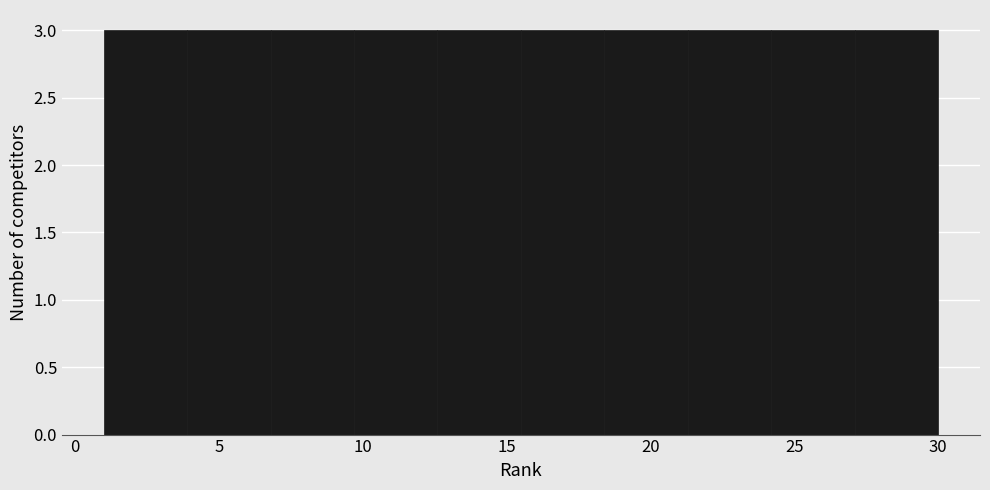

Reading left to right, list every bar in this chart as the range it spans on the x-axis followed by its height. Neither the bar edges nor the heights are printed on the chart, so give them approximately, as read against the axes.

1.0 to 3.9: 3
3.9 to 6.8: 3
6.8 to 9.7: 3
9.7 to 12.6: 3
12.6 to 15.5: 3
15.5 to 18.4: 3
18.4 to 21.3: 3
21.3 to 24.2: 3
24.2 to 27.1: 3
27.1 to 30.0: 3